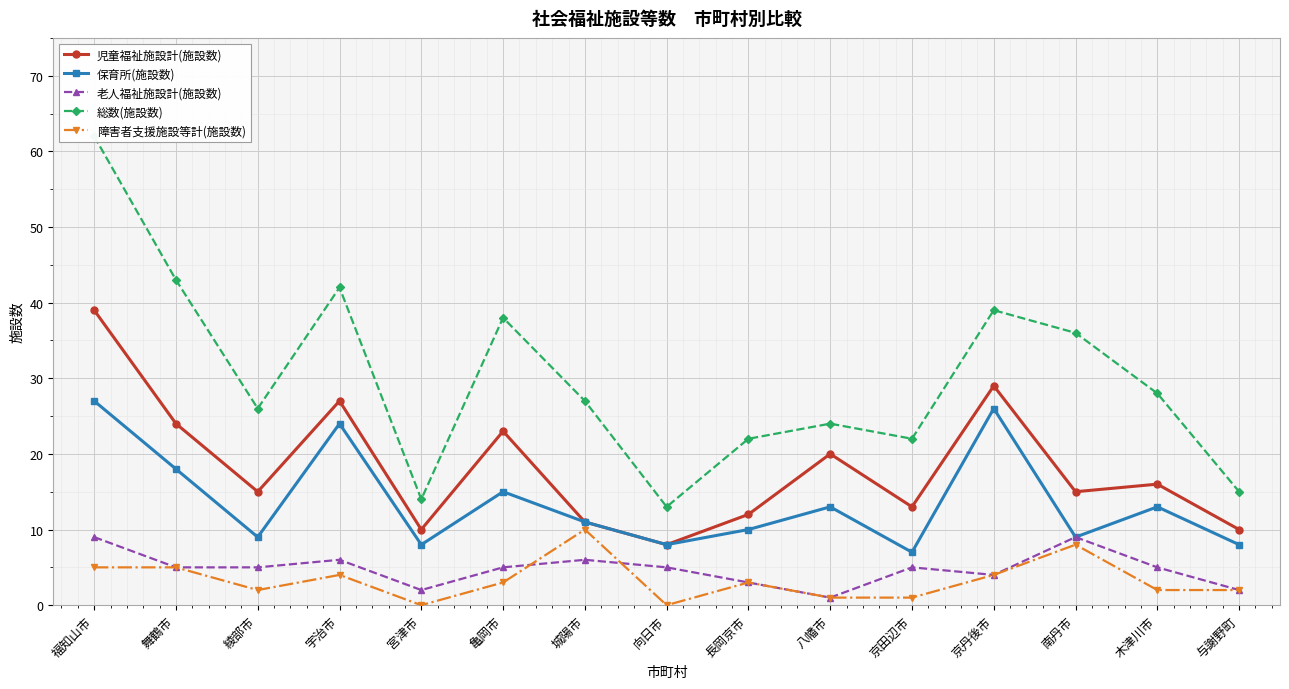

At which category does the chart reach its minimum across all series?

宮津市